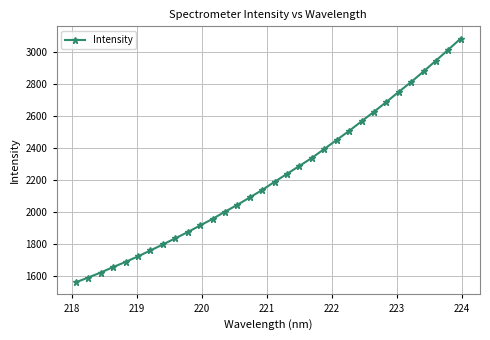

What is the minimum value shown in the chart?

1557.6